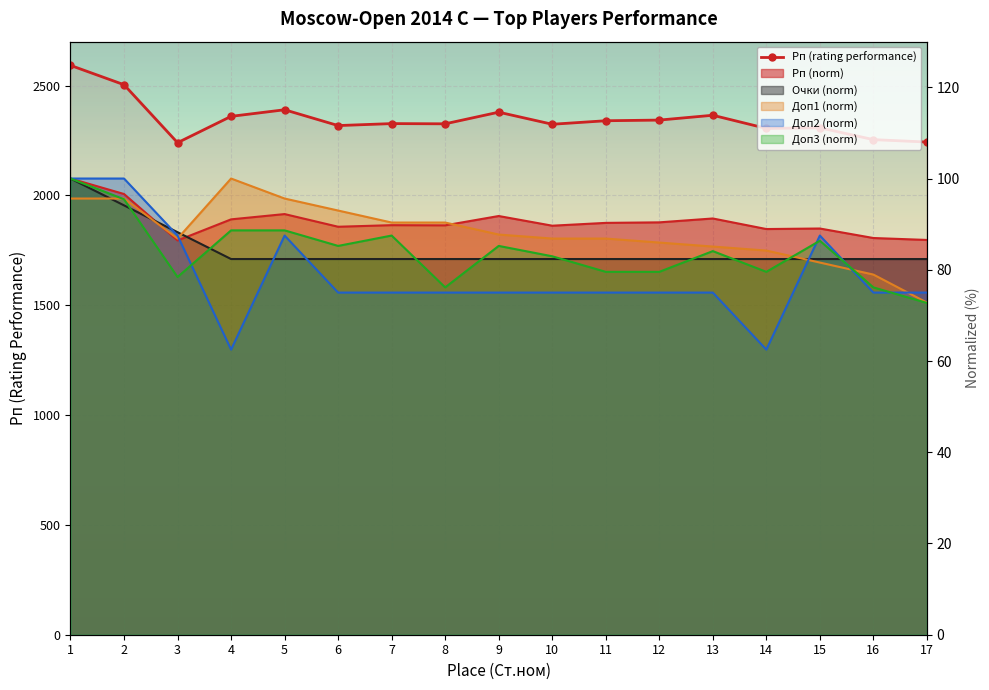

Which series has the largest total across all categories?

Рп